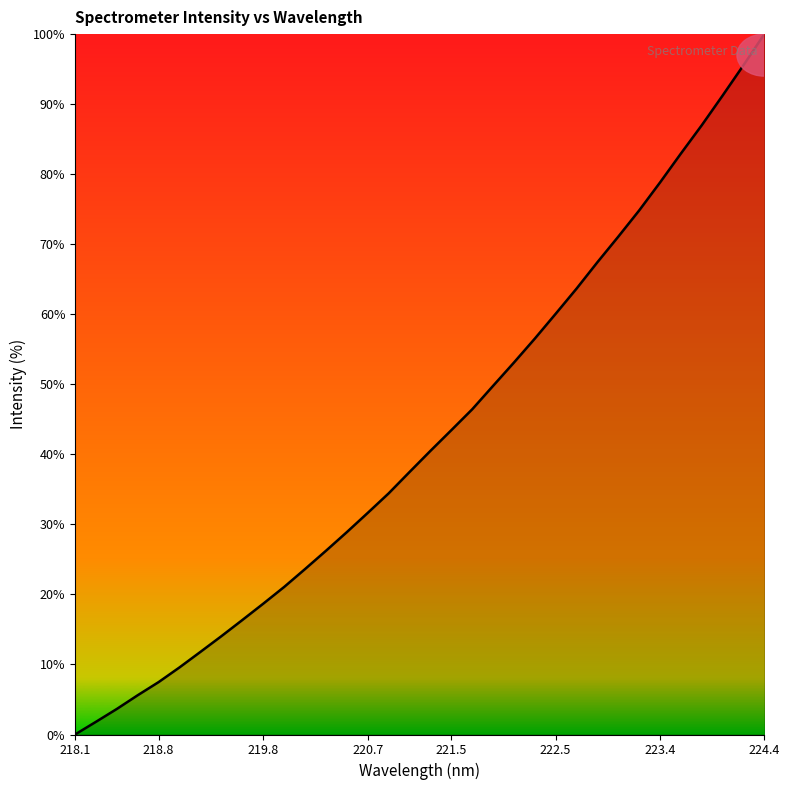

What is the difference between the maximum and minimum values?

100.0